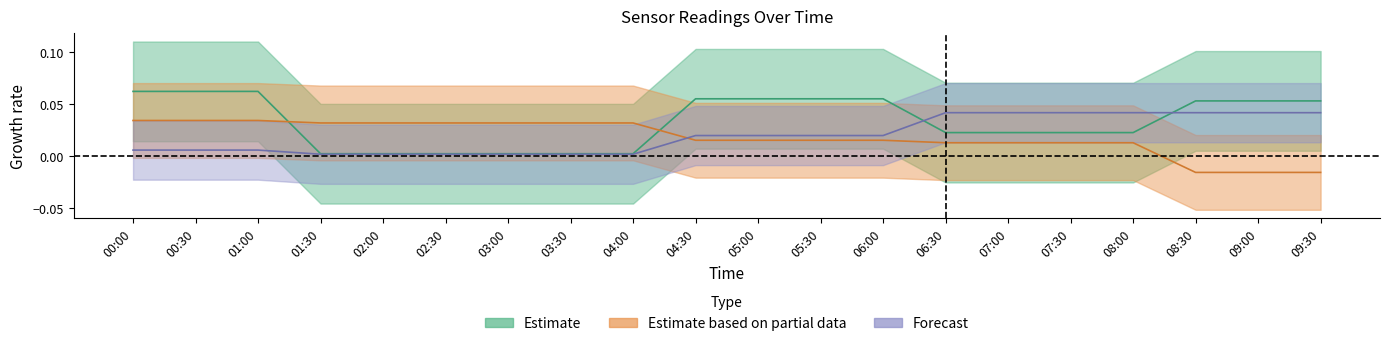

True or false: SDS_P2 has a value of 0.1 at 02:00.

False